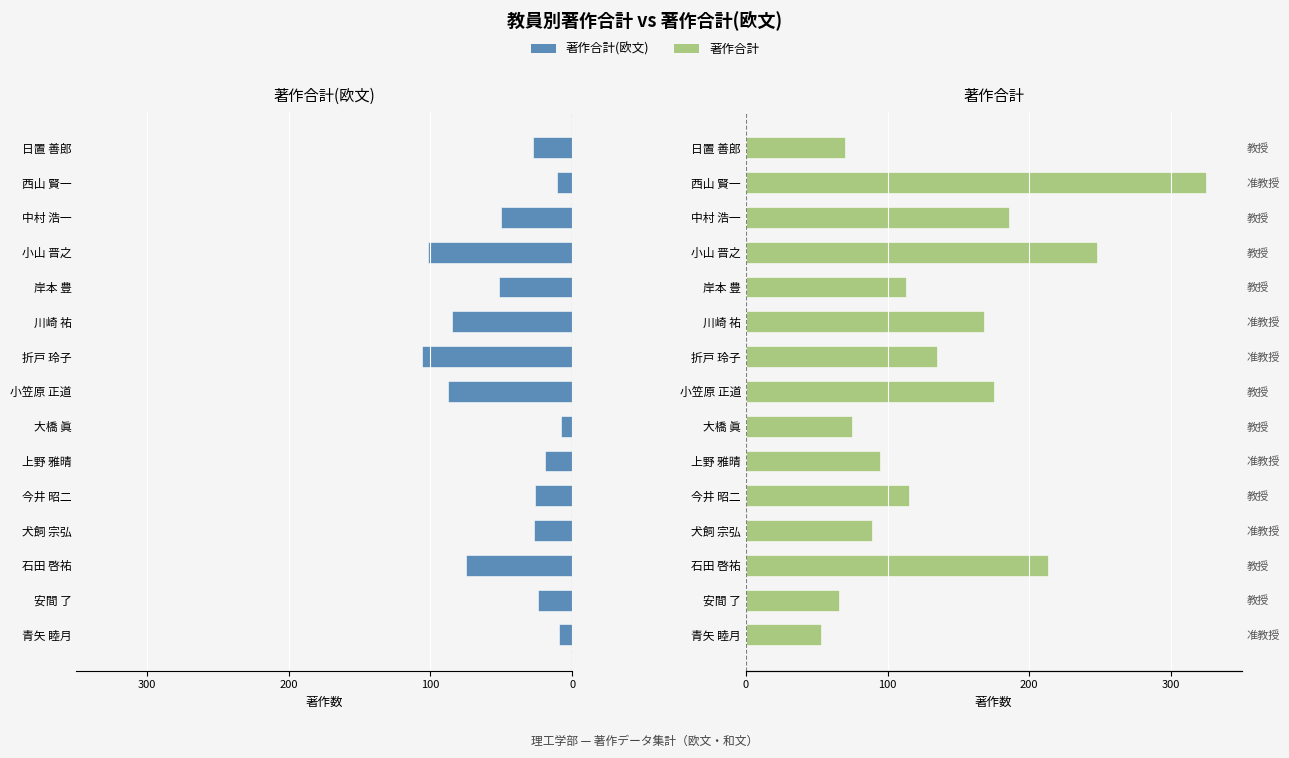

What is the greatest value displayed?

325